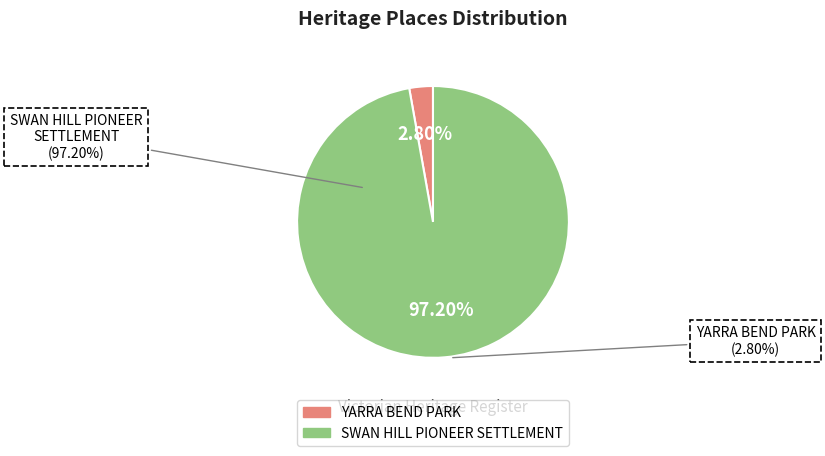

The SWAN HILL PIONEER SETTLEMENT slice represents 97% of the pie. True or false?

True